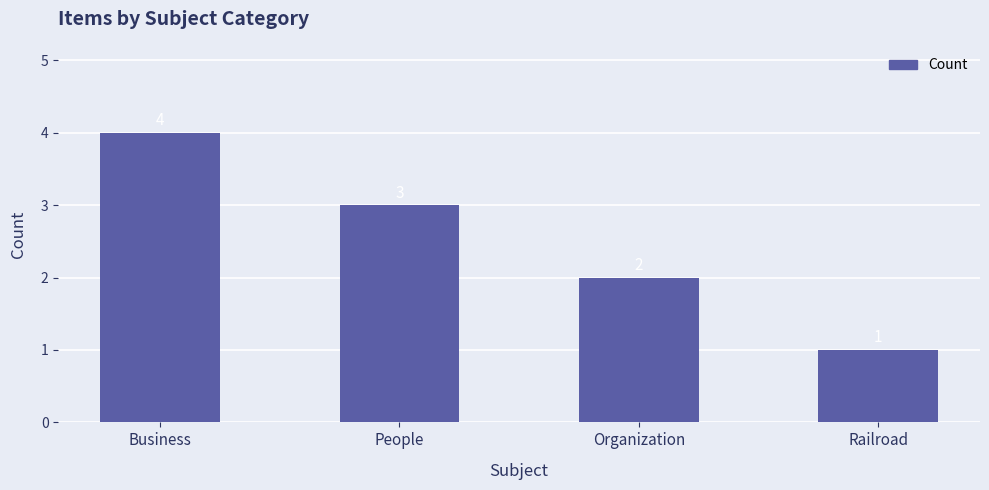

Count the number of data series in this chart.

1